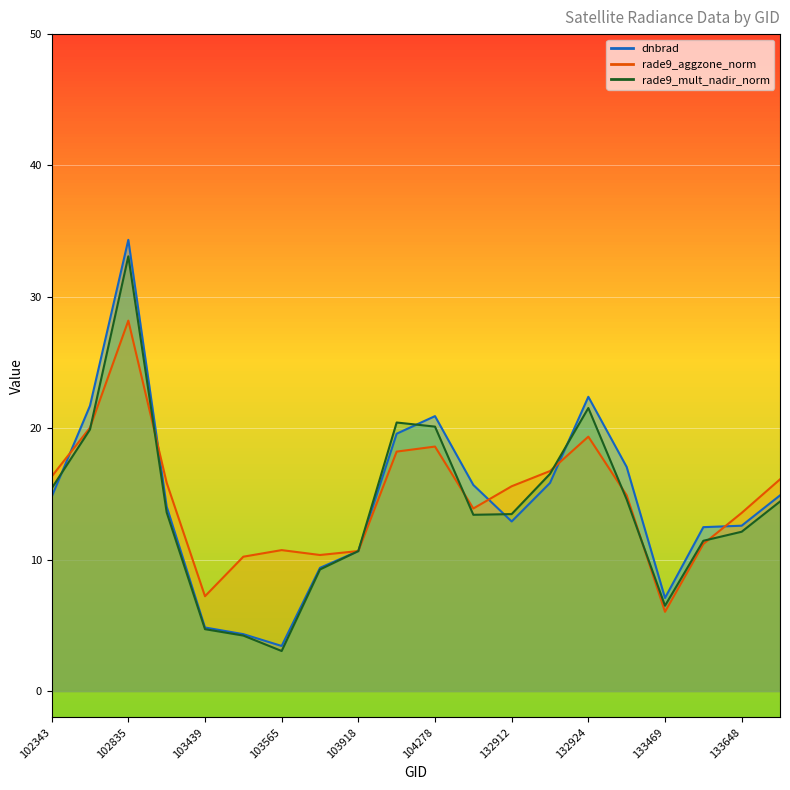

Count the number of categories in the chart.

20